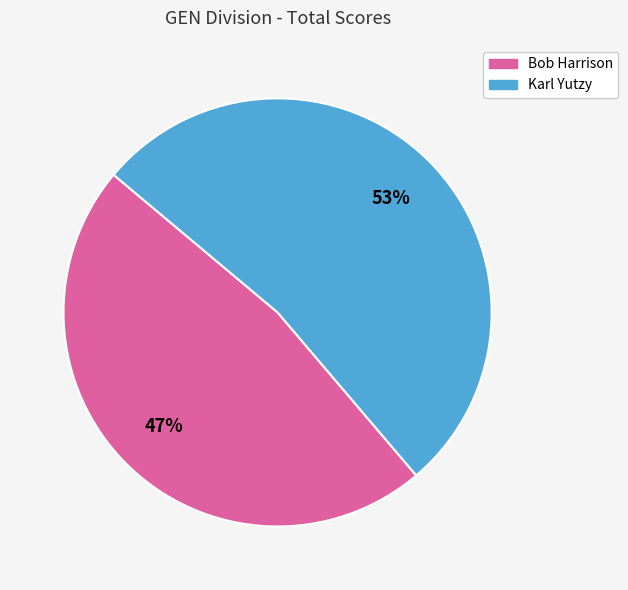

The Karl Yutzy slice represents 45% of the pie. True or false?

False